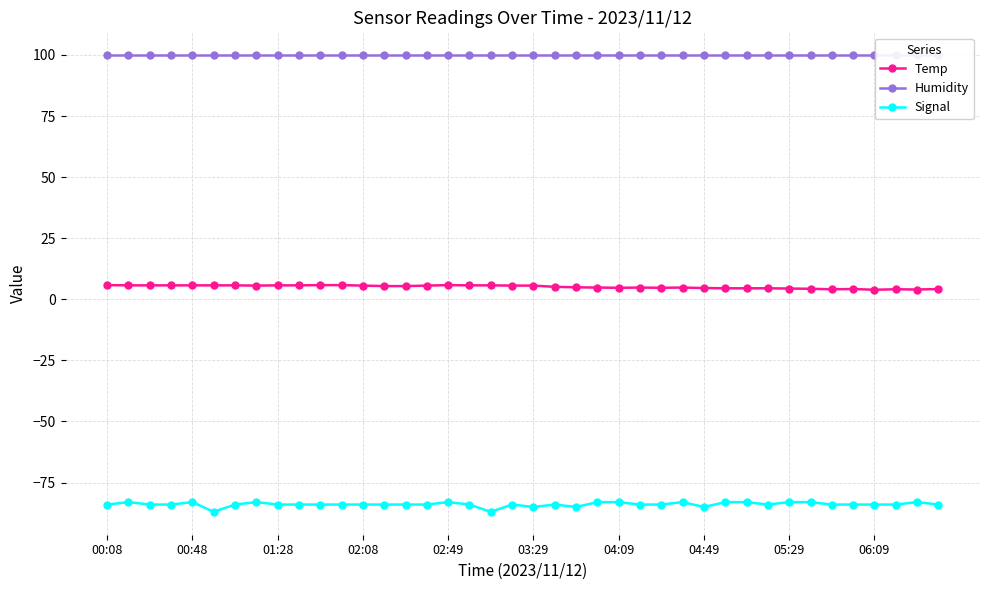

True or false: Temp has more than 0 interior local peaks.

True